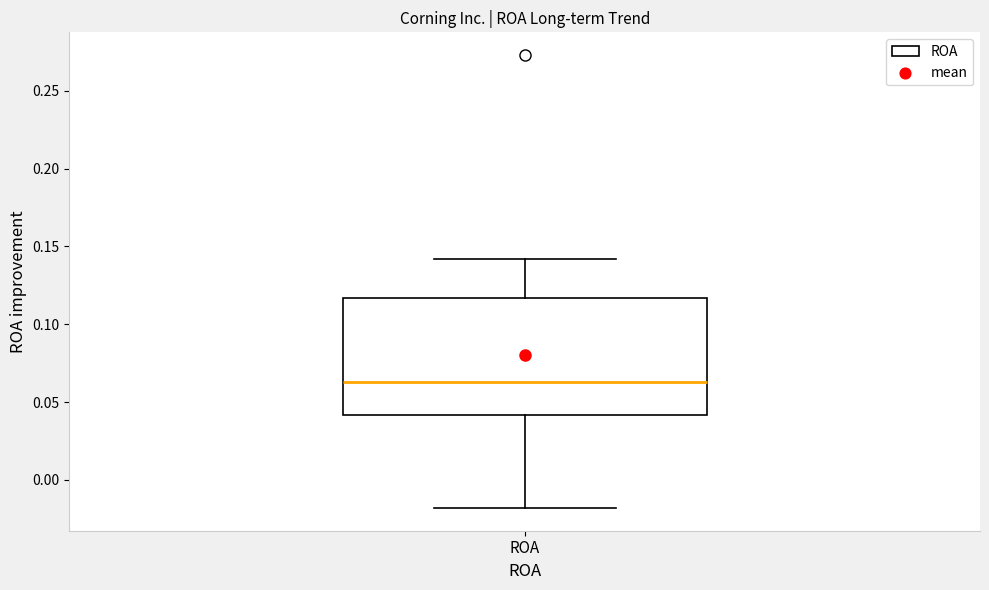

Transcribe this box plot: give where the median line is, the range the box spans, and where the two whiskers end, as read against the y-axis. The values are not printed on the chart, so give them approximately, as read against the axis.

median 0.065, box 0.040 to 0.115, whiskers -0.020 to 0.140